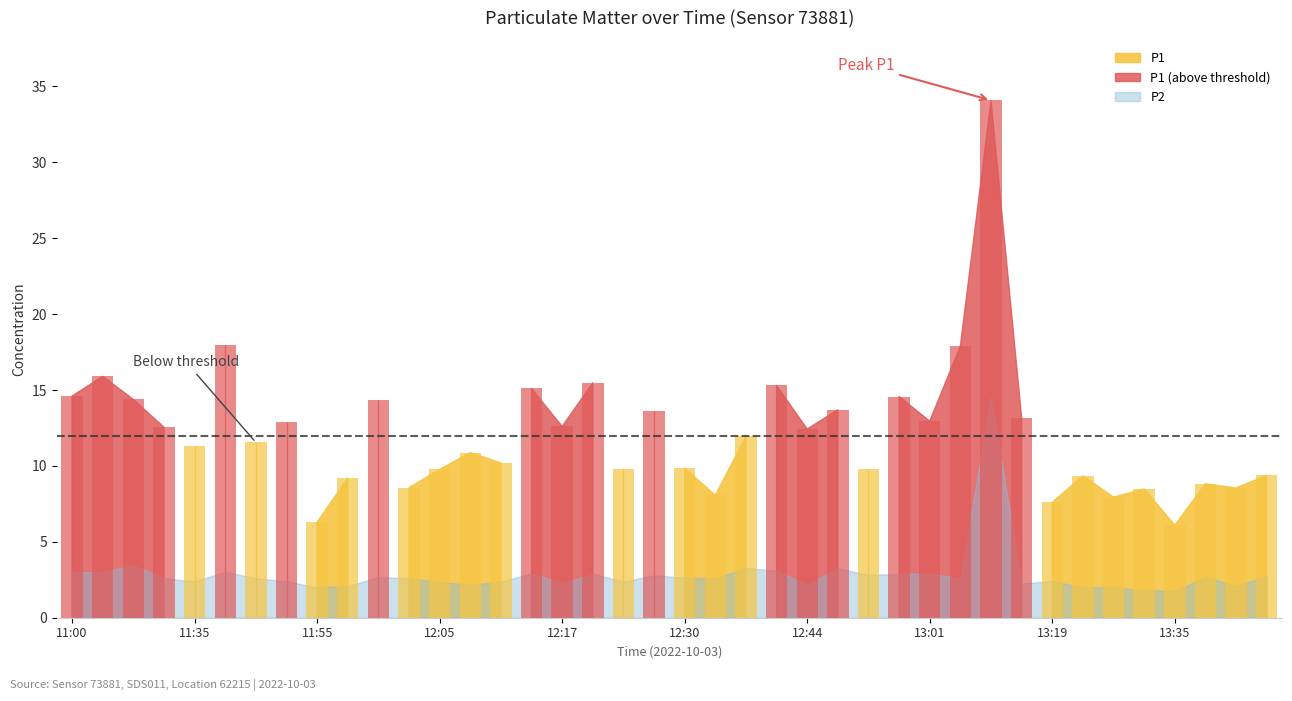

What is the average value?

12.2